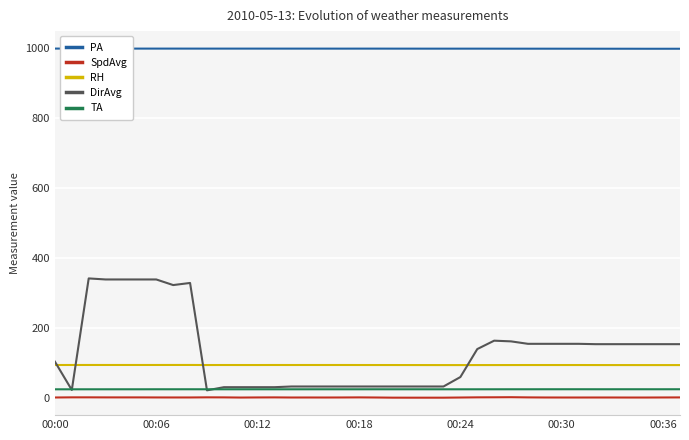

True or false: SpdAvg and PA intersect in this chart.

False